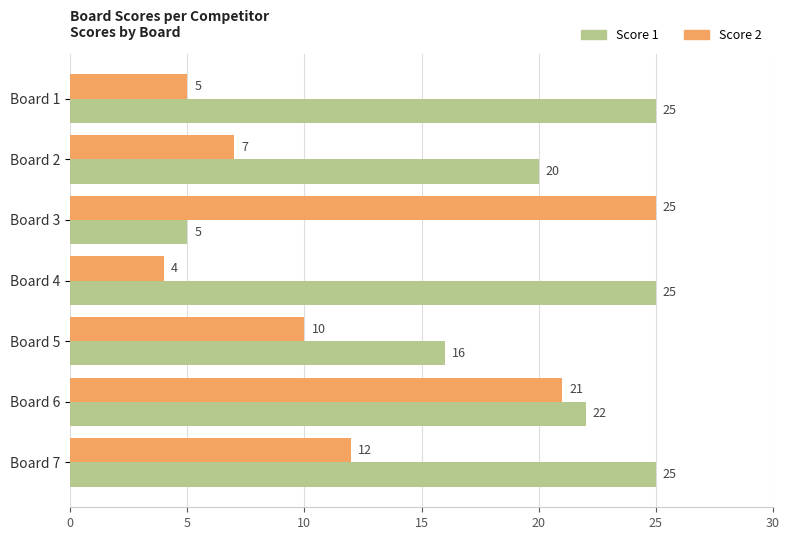

At how many categories does at least one series exceed 19?

6